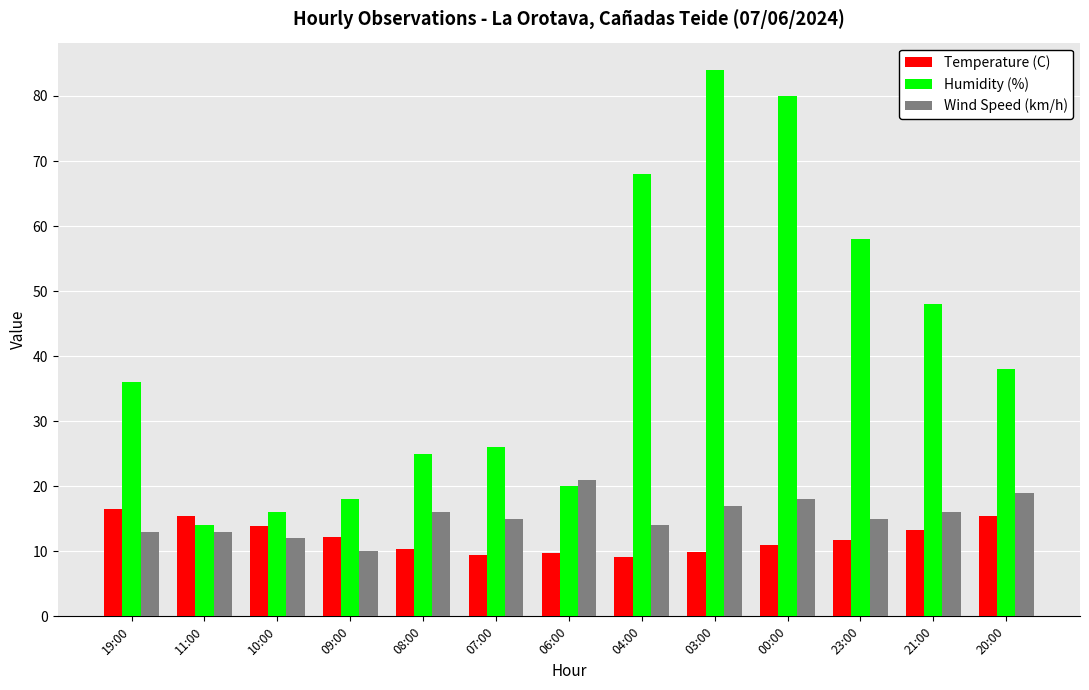

What is the difference between the Humidity (%) values at 06:00 and 07:00?

6.0